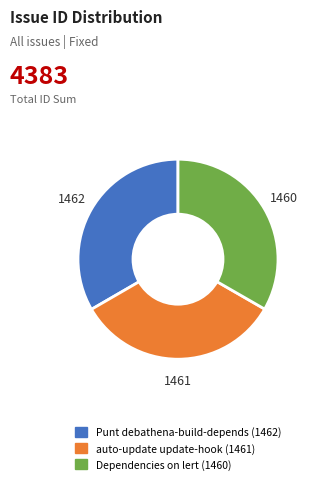

Is there any slice that represents more than half of the pie?

No